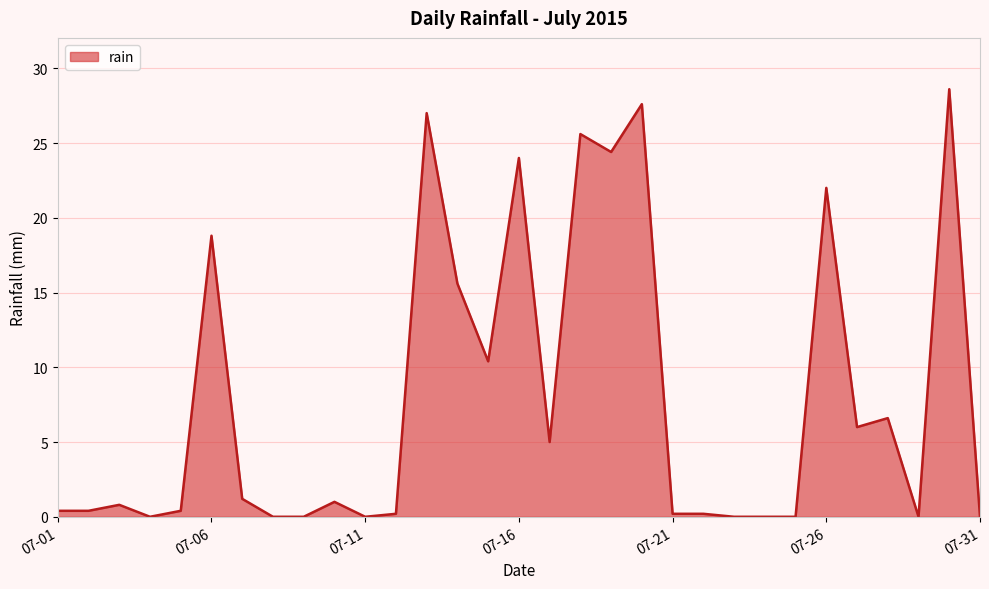

What is the maximum value shown in the chart?

28.6